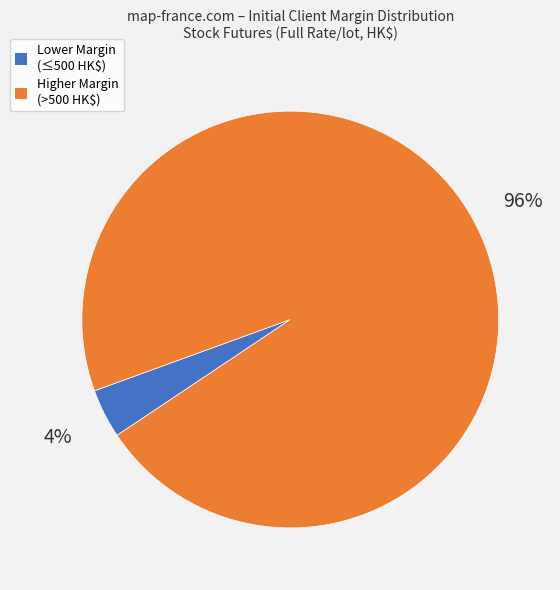

To the nearest percent, what is the average slice percentage?

50%